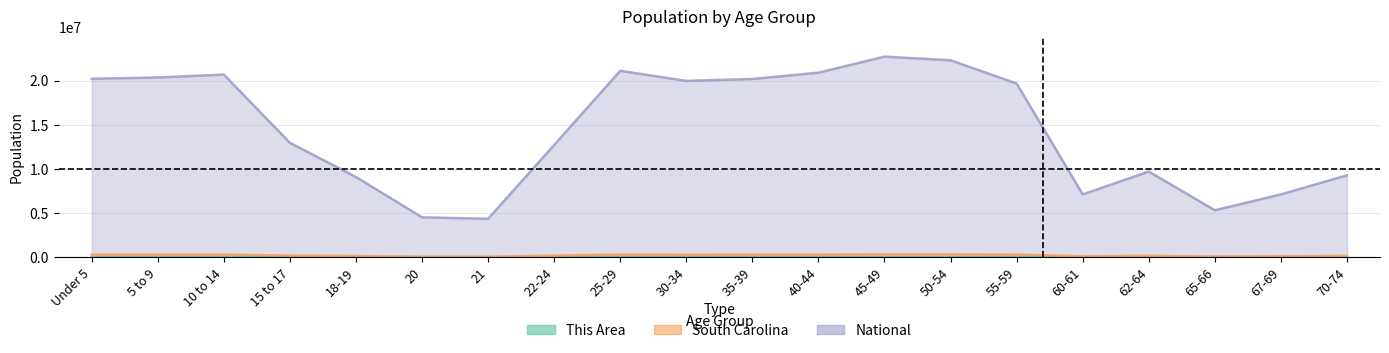

Where is the first local maximum for This Area?

10 to 14